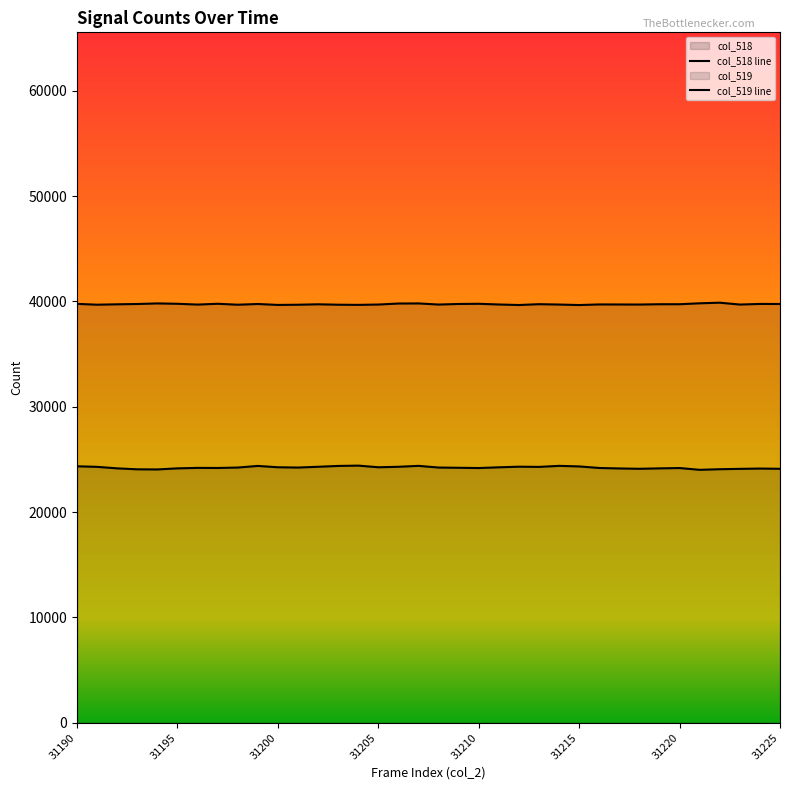

Between 31211 and 31225, which series saw the biggest shift?

col_518